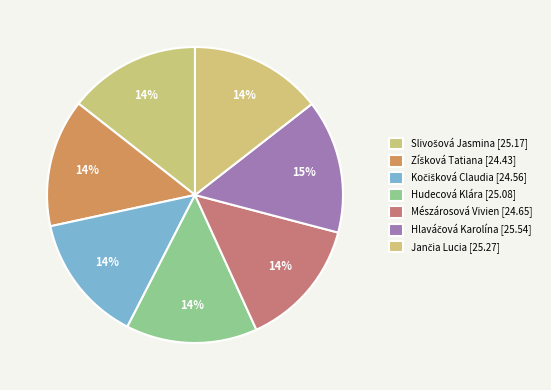

How many segments does this pie chart have?

7